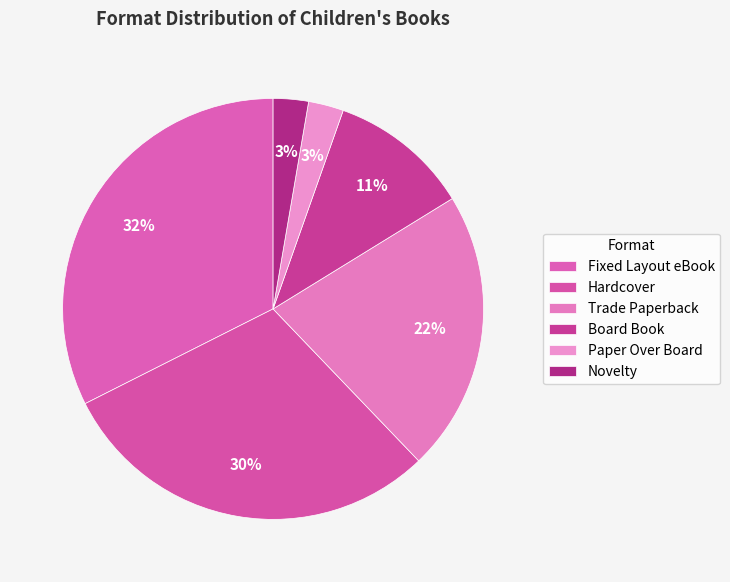

How many slices are in this pie chart?

6